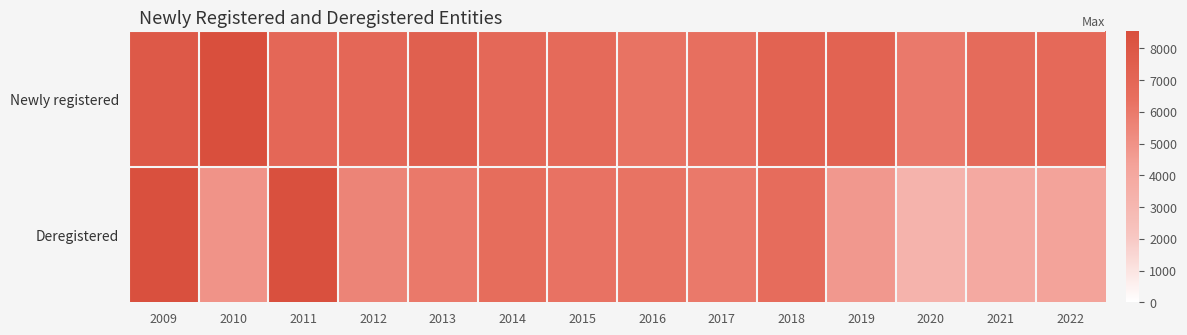

Which label corresponds to the smallest value in the chart?

2020